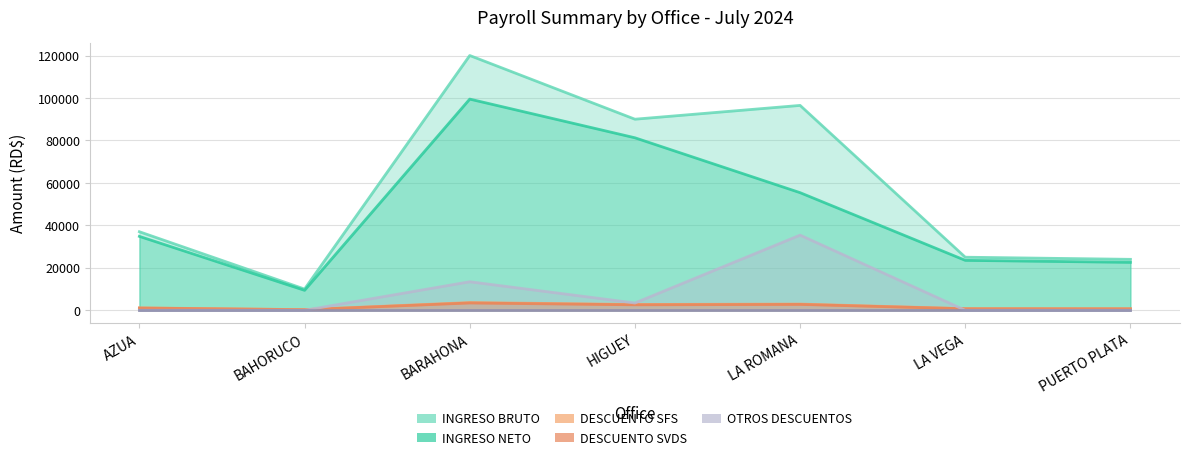

True or false: DESCUENTO SVDS has more than 2 interior local peaks.

False